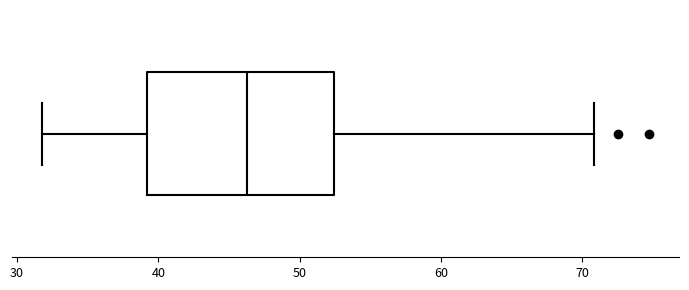

Where does the right whisker of the box end on the x-axis? The values are not printed on the chart, so give them approximately, as read against the axis.

71